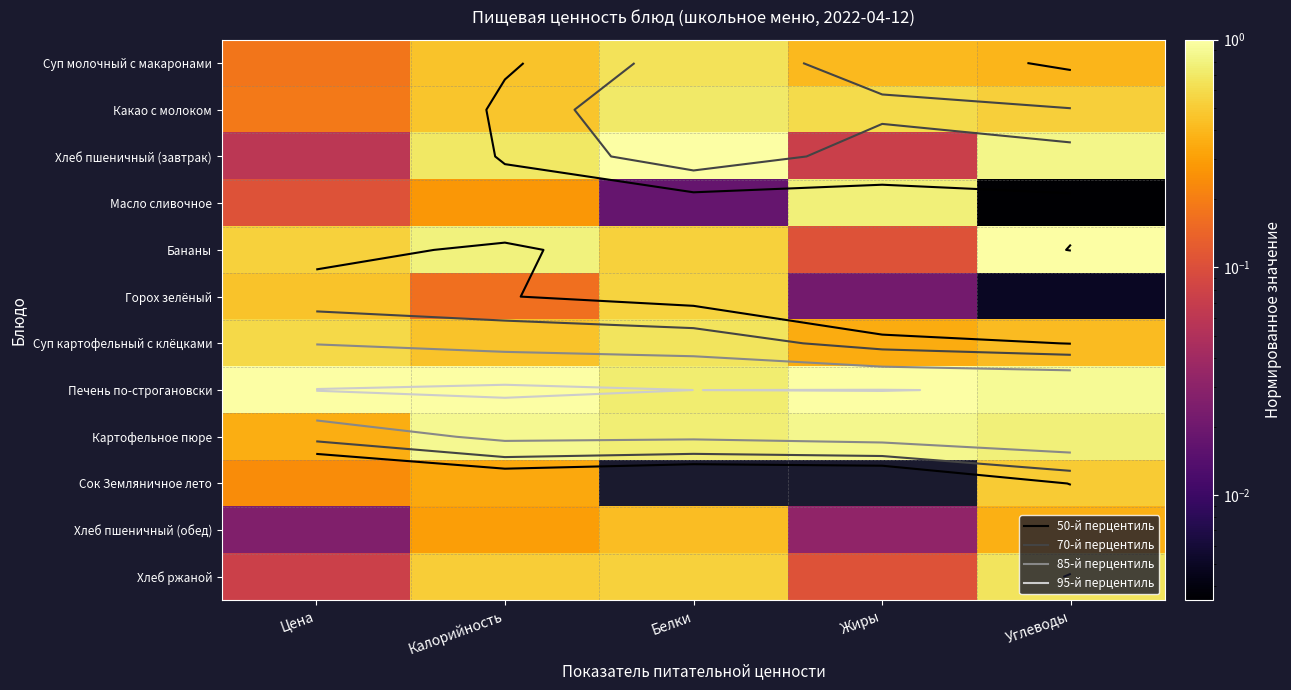

What is the spread (max minus min) of values at Белки?

1.0